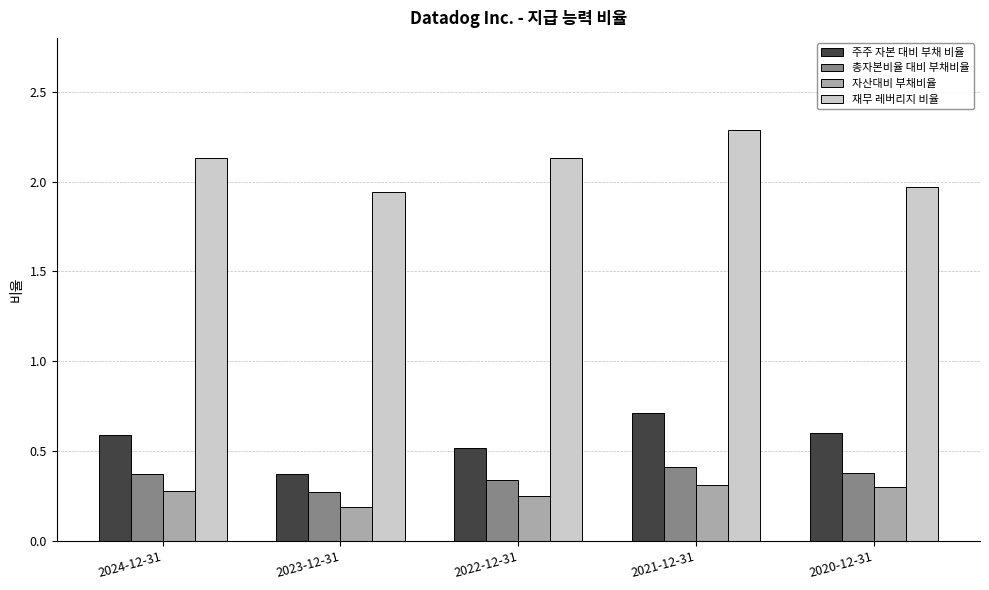

Where does the 재무 레버리지 비율 series first go above 2?

2024-12-31